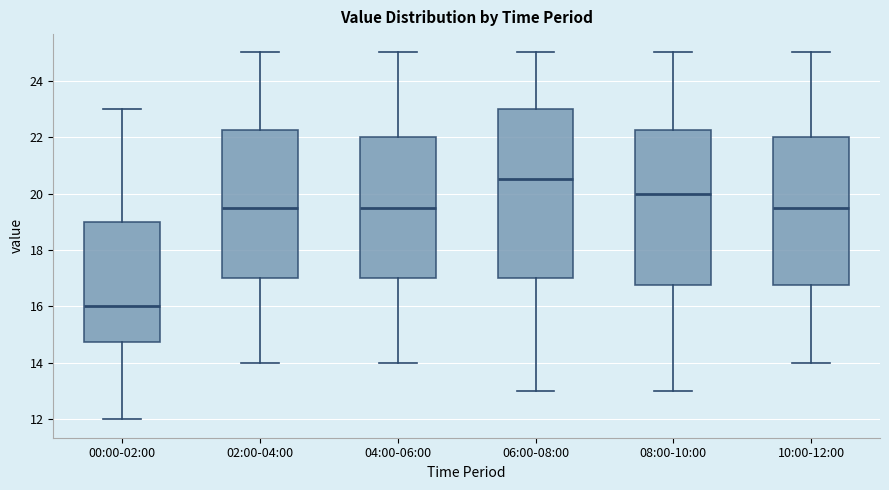

Where does the upper whisker of the box for 04:00-06:00 end on the y-axis? The values are not printed on the chart, so give them approximately, as read against the axis.

25.0